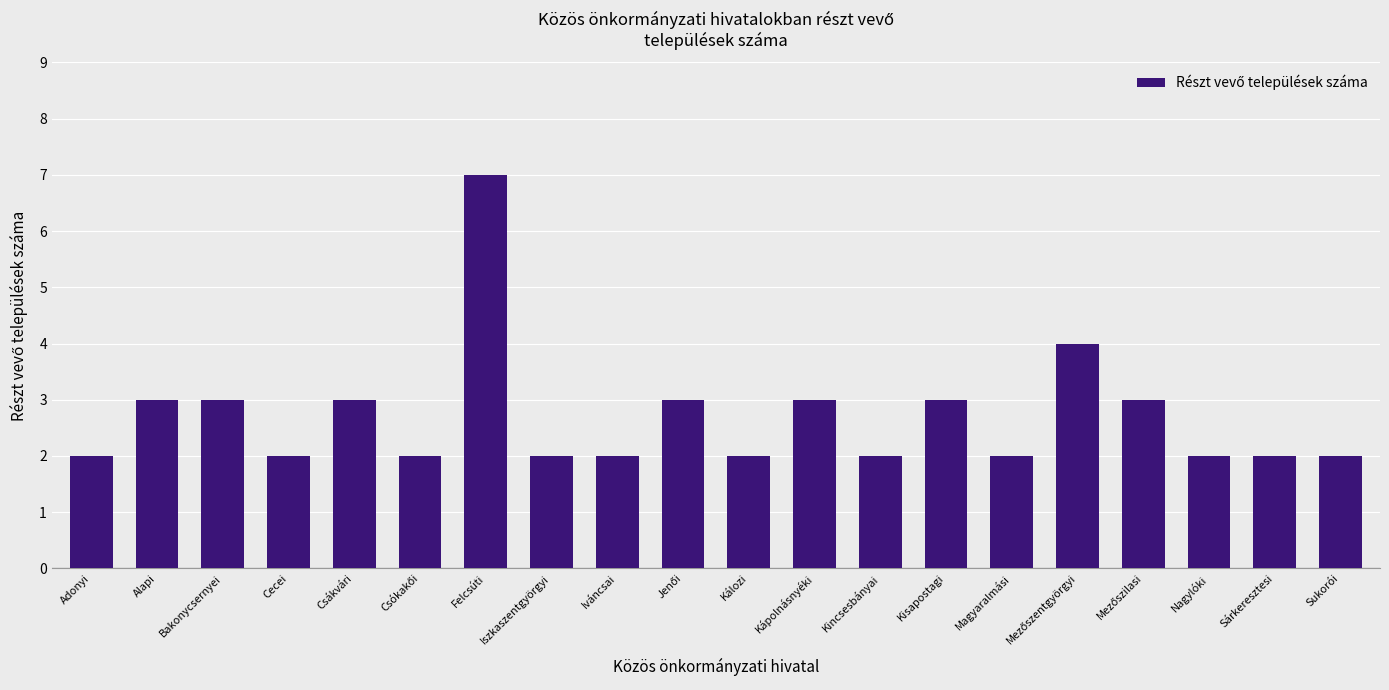

What is the label of the 6th bar from the right?

Magyaralmási